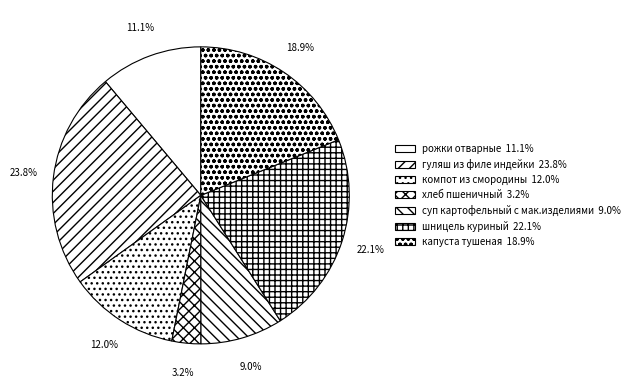

Which category has the biggest portion of the pie?

гуляш из филе индейки